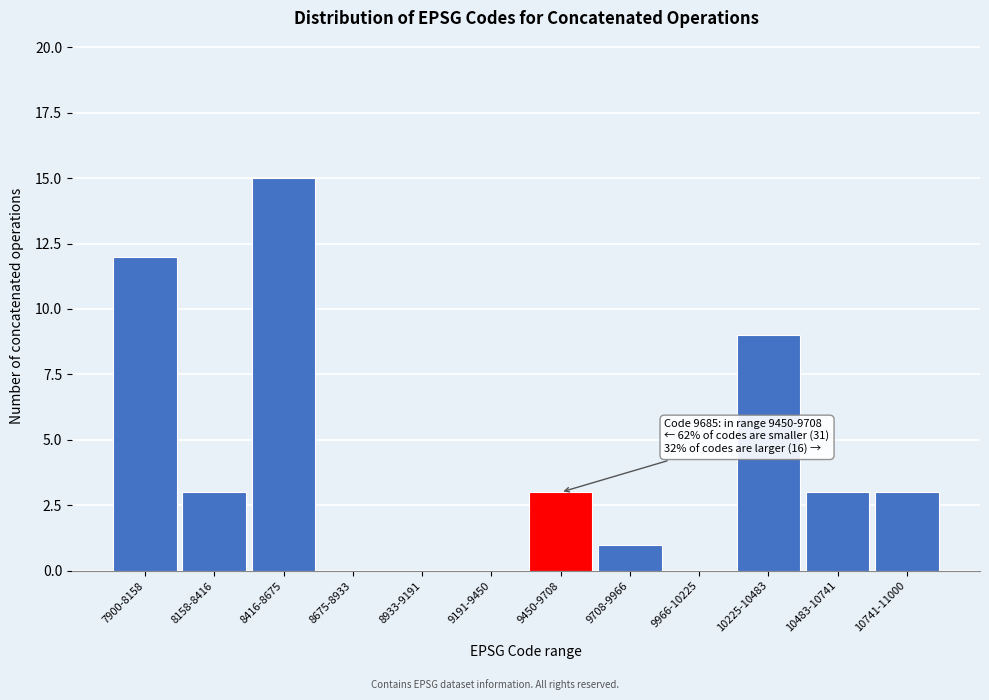

Reading left to right, what are all the values shown in this chart?

7900-8158=12	8158-8416=3	8416-8675=15	8675-8933=0	8933-9191=0	9191-9450=0	9450-9708=3	9708-9966=1	9966-10225=0	10225-10483=9	10483-10741=3	10741-11000=3